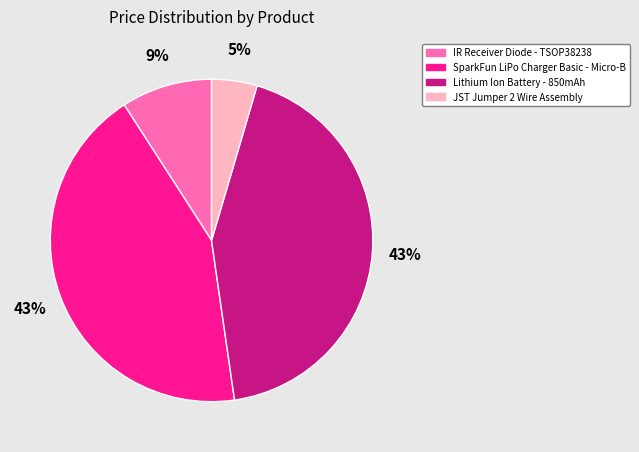

Combined, do IR Receiver Diode - TSOP38238 and JST Jumper 2 Wire Assembly account for over 50%?

No